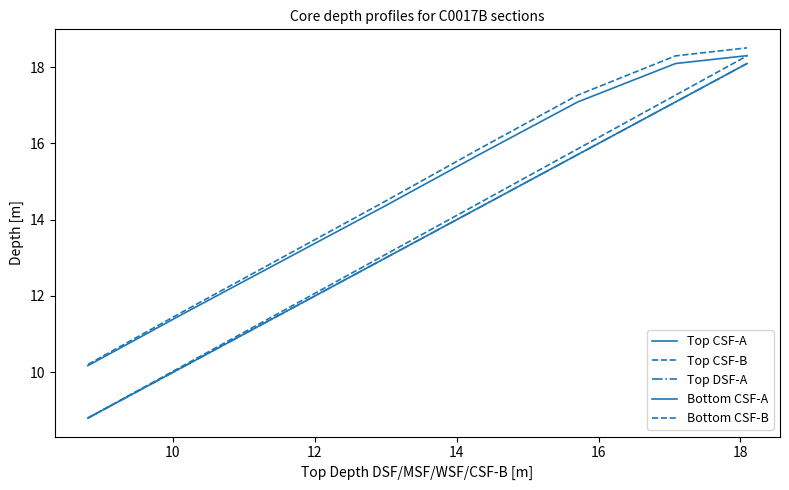

Does the chart display data point markers on the line(s)?

No